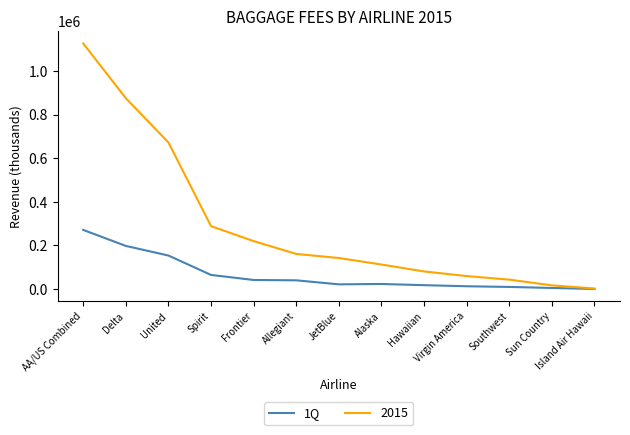

How many categories are shown in the chart?

13